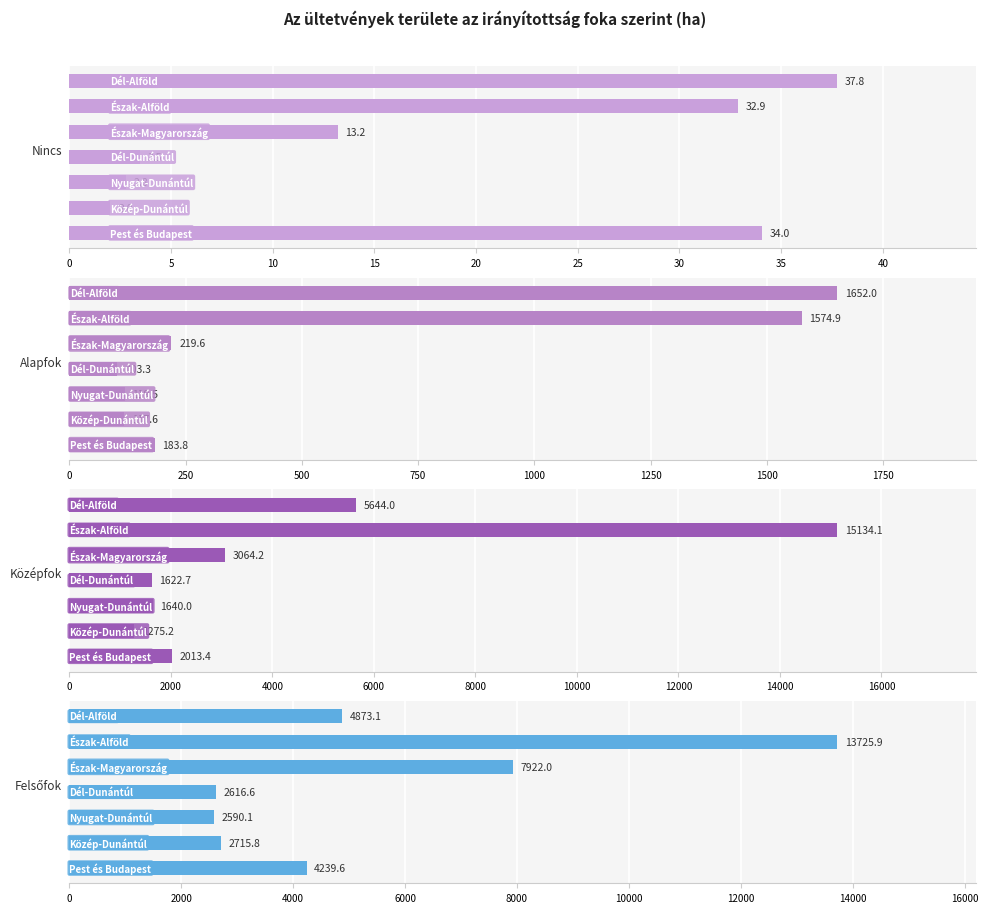

Rank the series by their maximum value, from highest to lowest.

Középfok, Felsőfok, Alapfok, Nincs